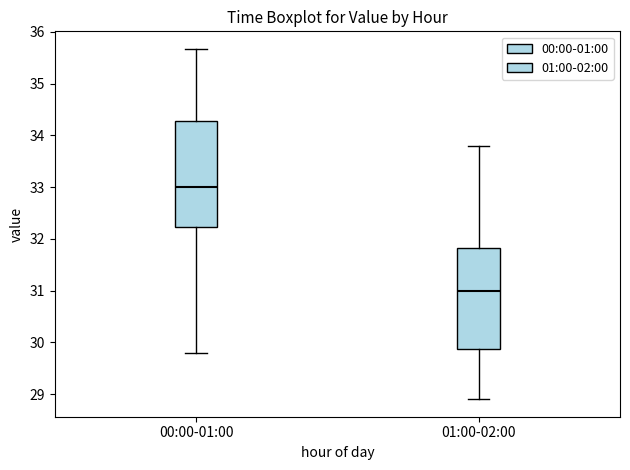

Where is the upper edge of the box for 01:00-02:00 on the y-axis? The values are not printed on the chart, so give them approximately, as read against the axis.

31.8